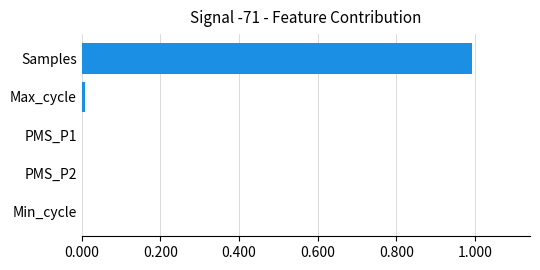

Which has a higher value, Max_cycle or Samples?

Samples